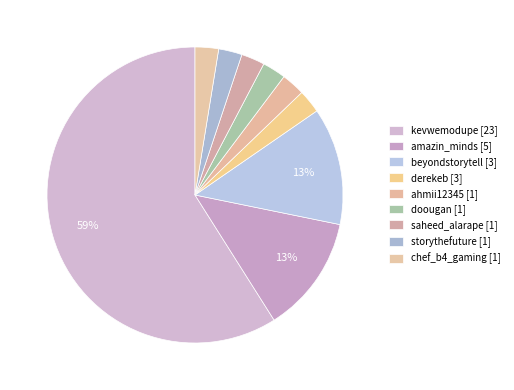

Count the number of slices in the pie.

9